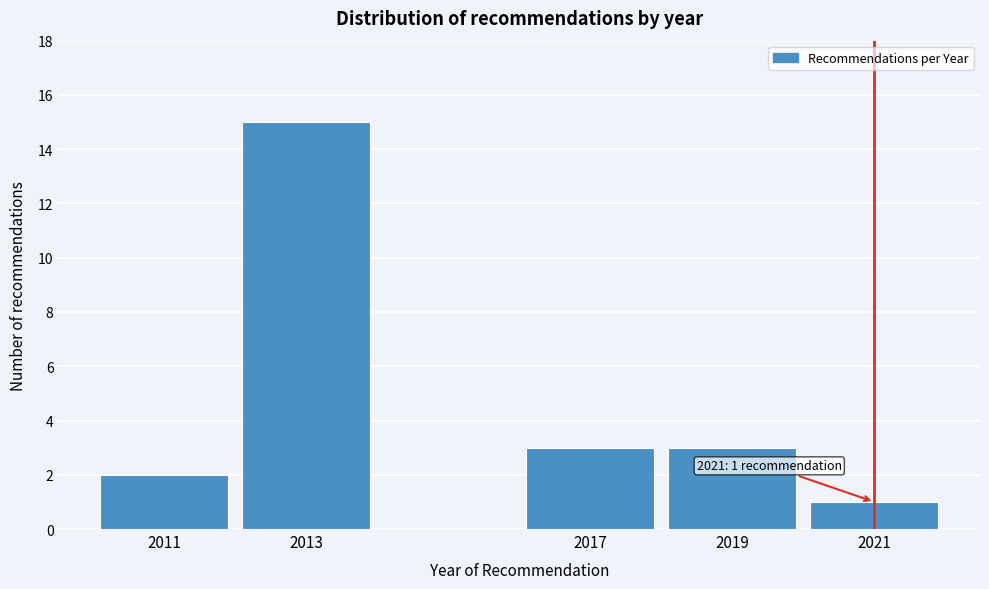

Reading left to right, transcribe all the data shown in this chart.

2011=2	2013=15	2017=3	2019=3	2021=1